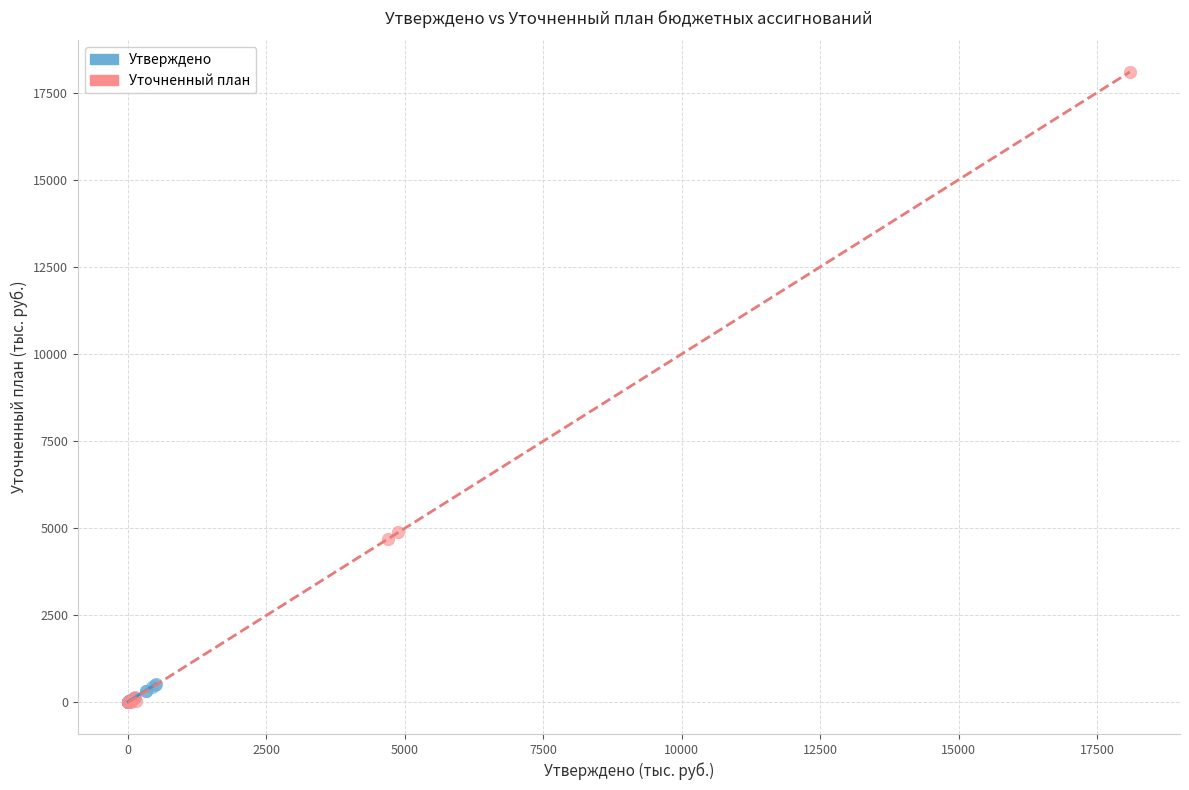

Which series reaches the maximum Y coordinate?

Уточненный план